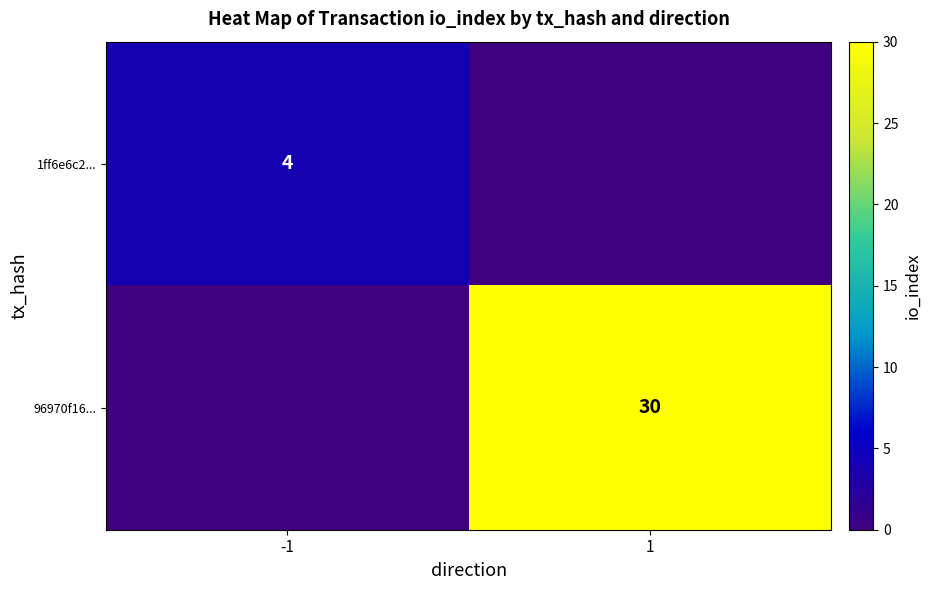

True or false: 96970f16... has a value of 30 at 1.

True